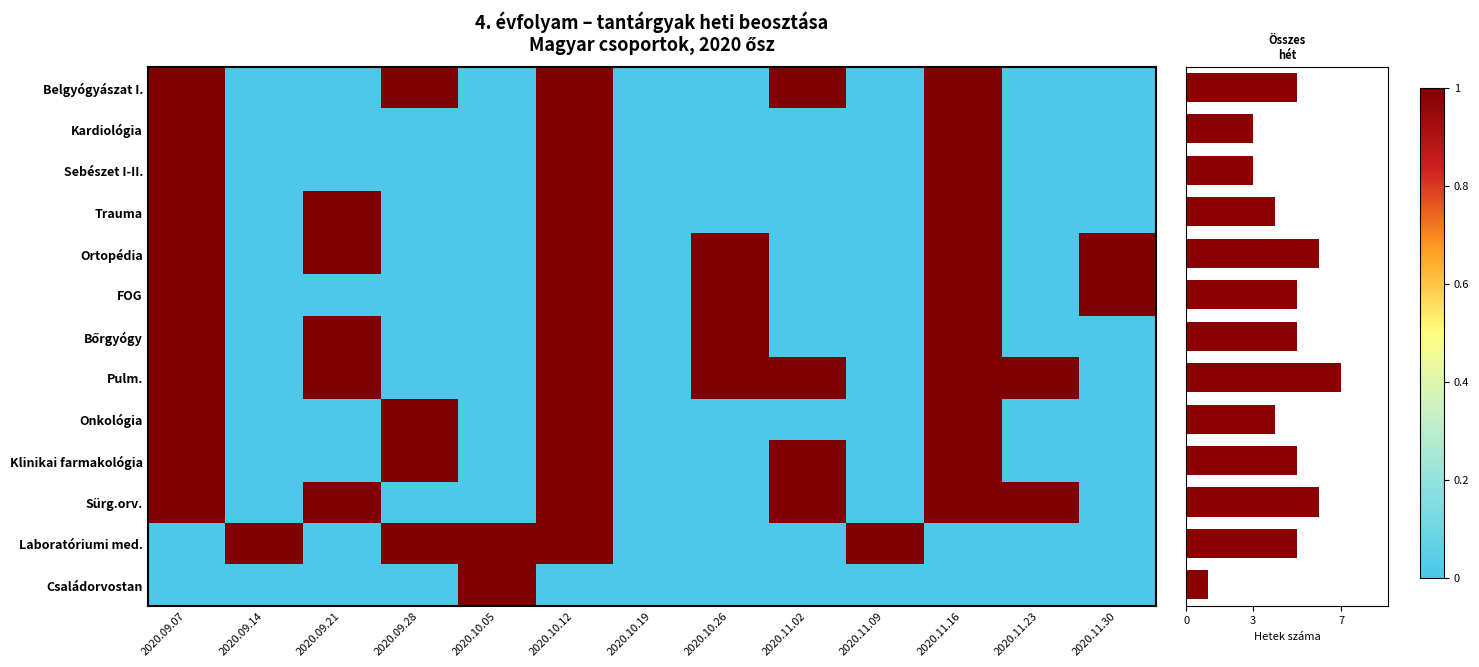

What is the sum of all Onkológia values?

4